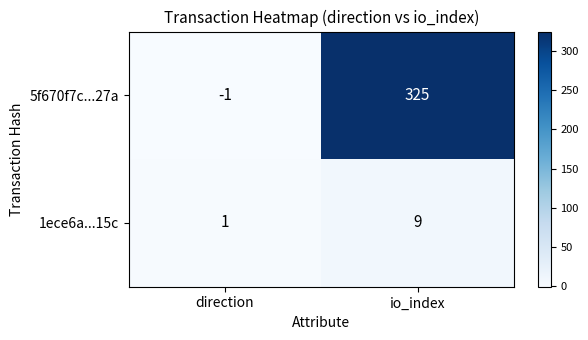

Is it true that 1ece6a...15c equals 1 at direction?

True